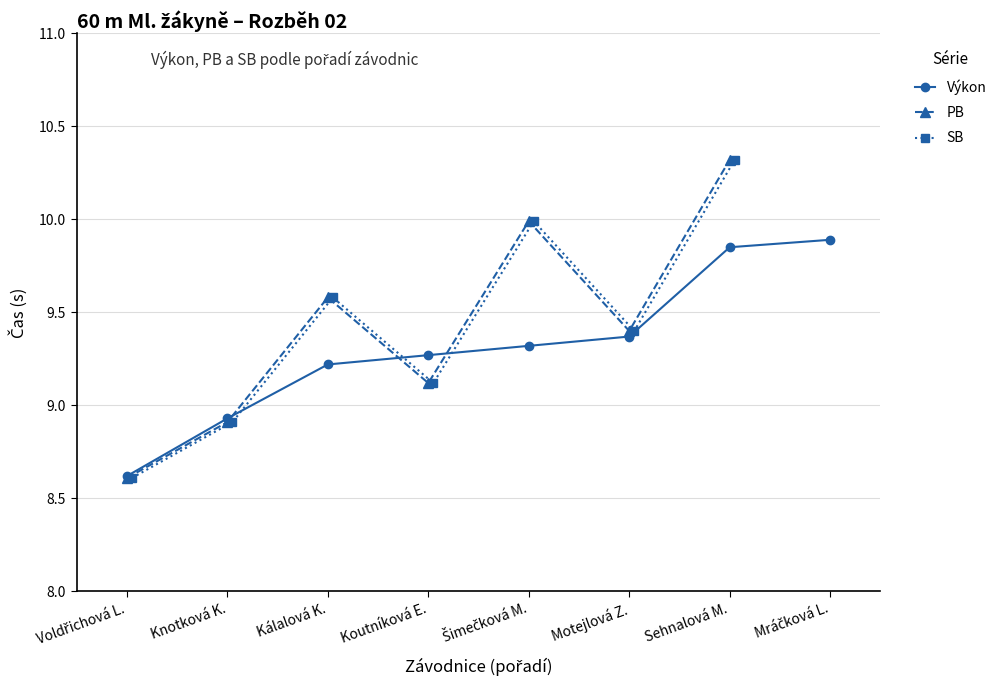

True or false: SB and PB cross at least once.

False